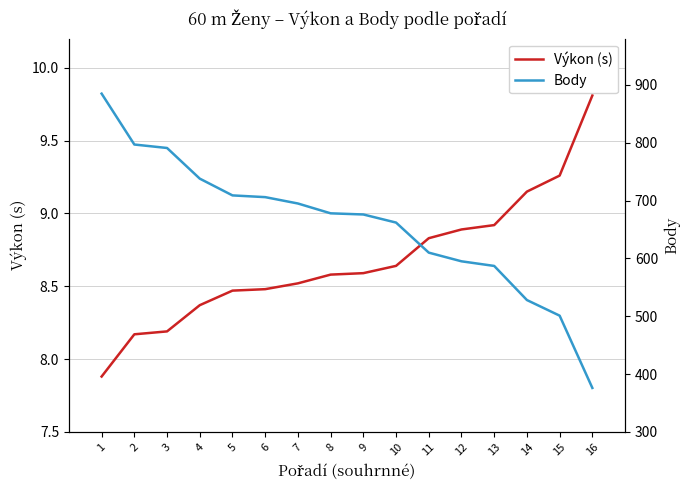

True or false: Výkon (s) has more than 0 points higher than both neighbors.

False